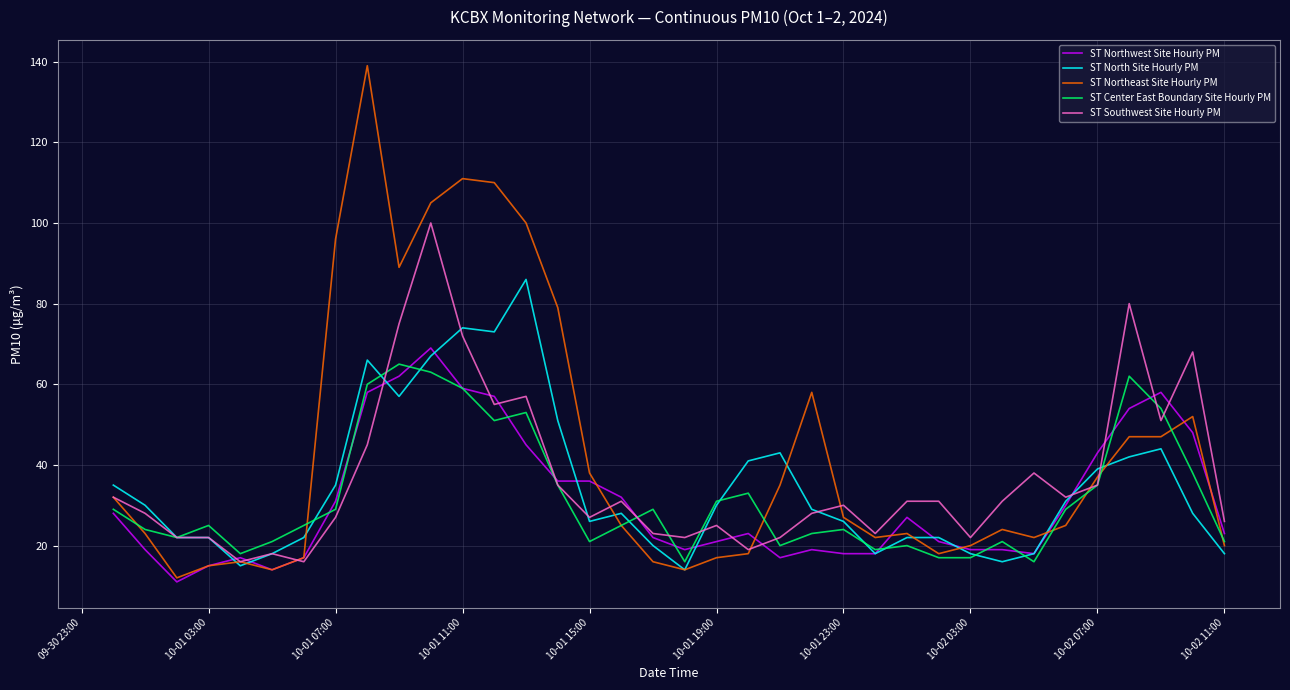

What is the maximum value shown in the chart?

139